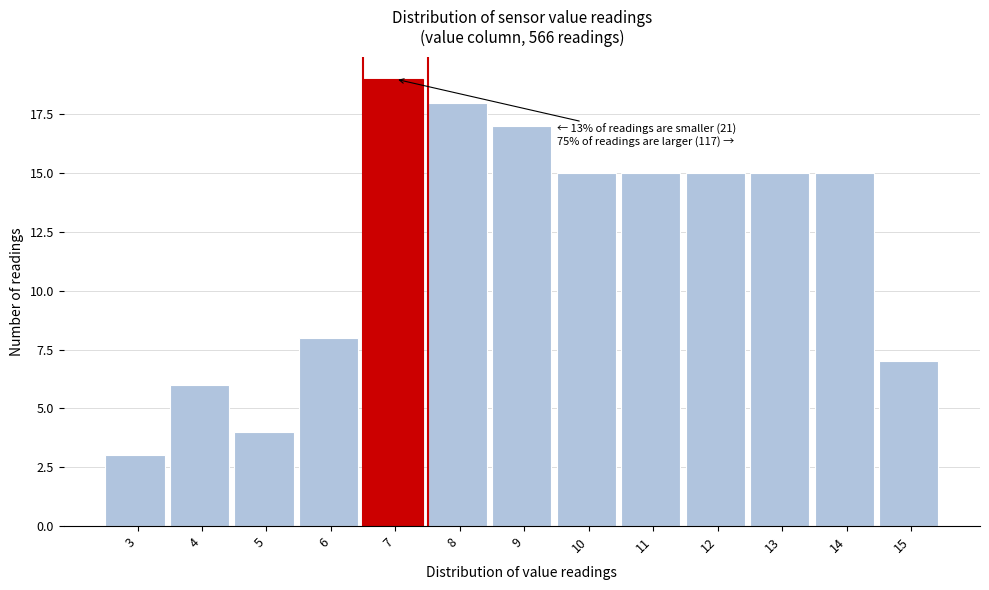

Reading left to right, extract all data points from this chart.

3=3	4=6	5=4	6=8	7=19	8=18	9=17	10=15	11=15	12=15	13=15	14=15	15=7